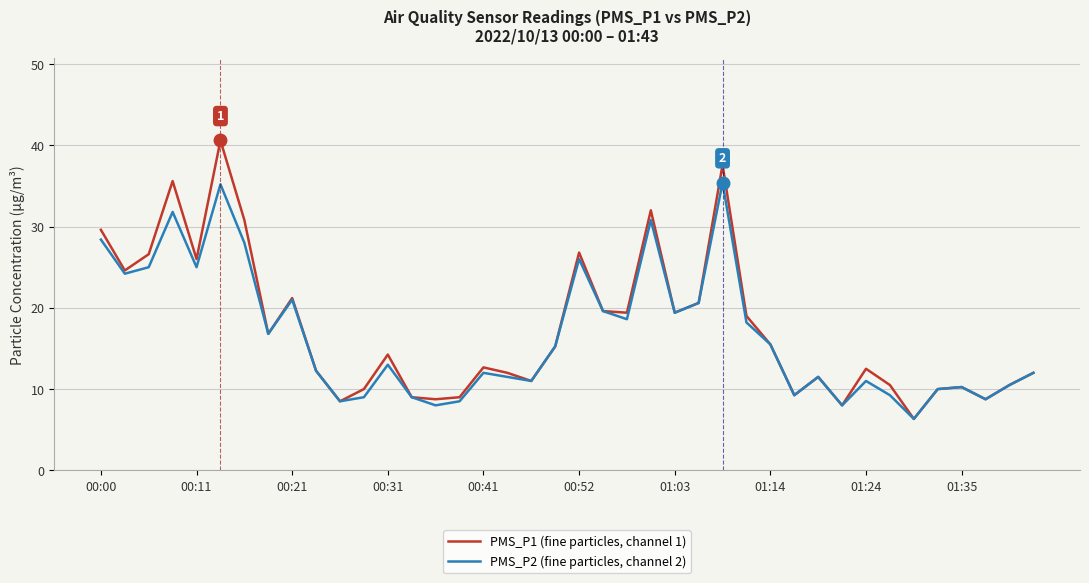

What are all the series names shown in the legend?

PMS_P1 (fine particles, channel 1), PMS_P2 (fine particles, channel 2)